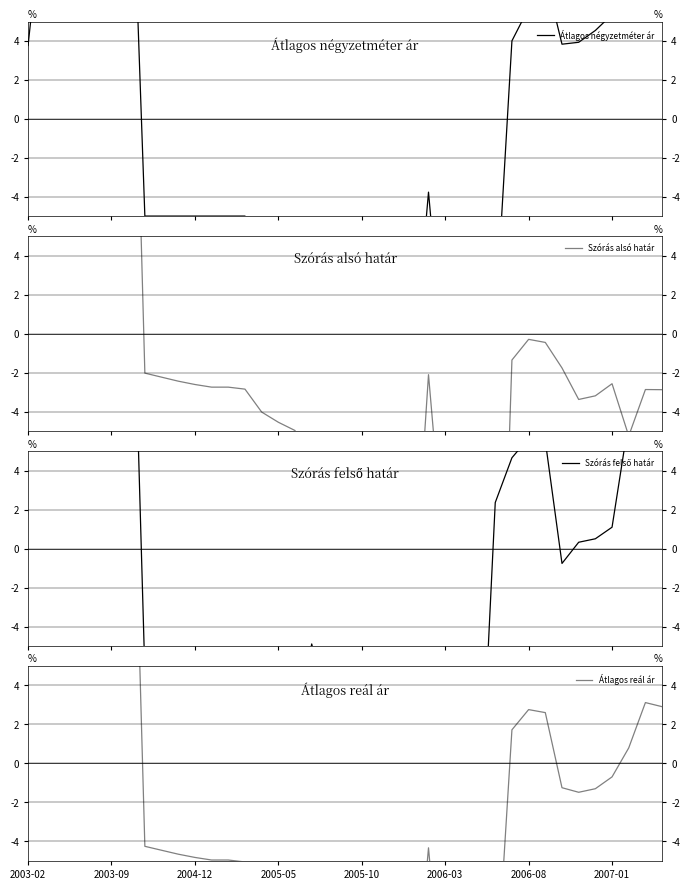

The value of Átlagos reál ár at 2005-10 is 42.7. True or false?

False